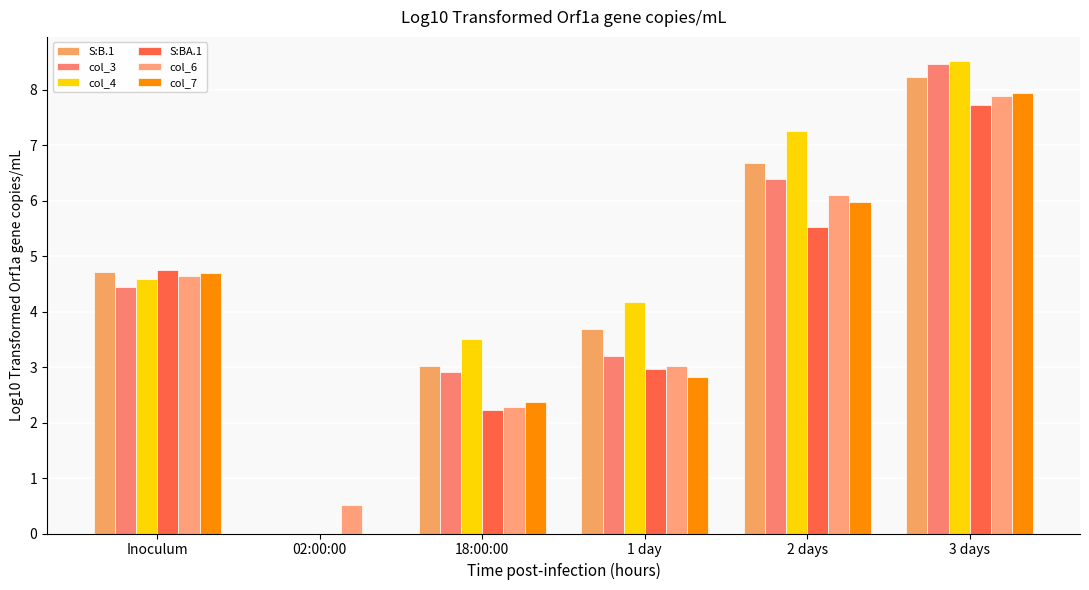

At which category is the sum across all series the highest?

3 days